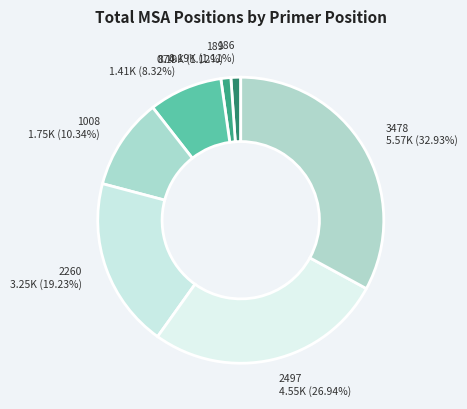

How many slices are in this pie chart?

7